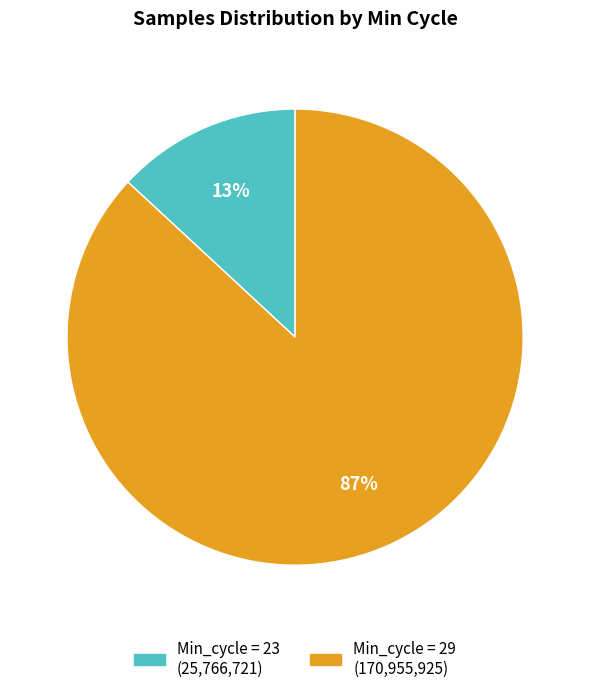

Is there a majority slice in this chart?

Yes